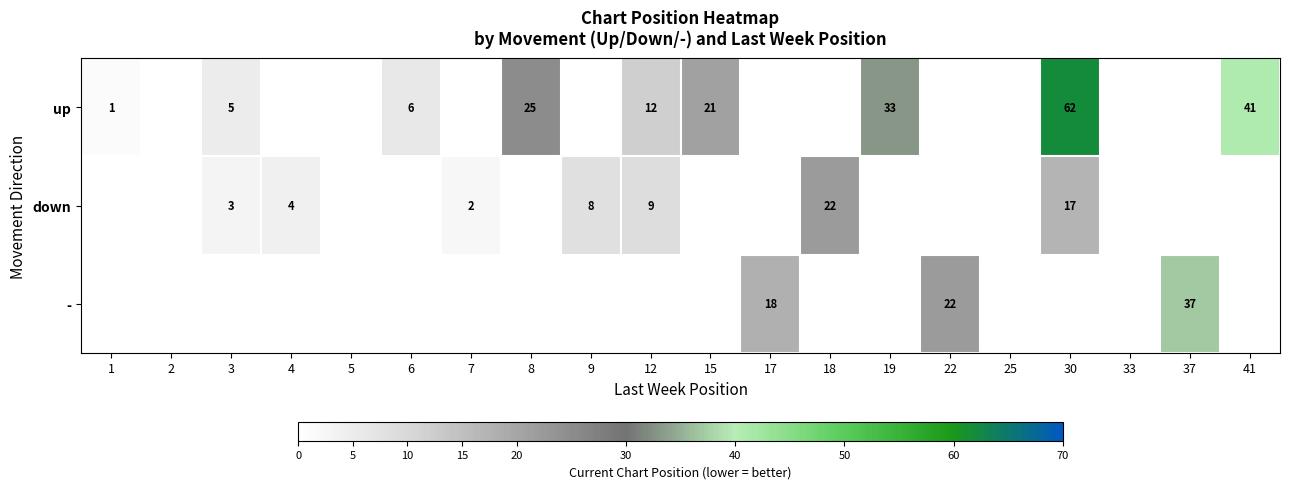

Is it true that down equals 17 at 30?

True